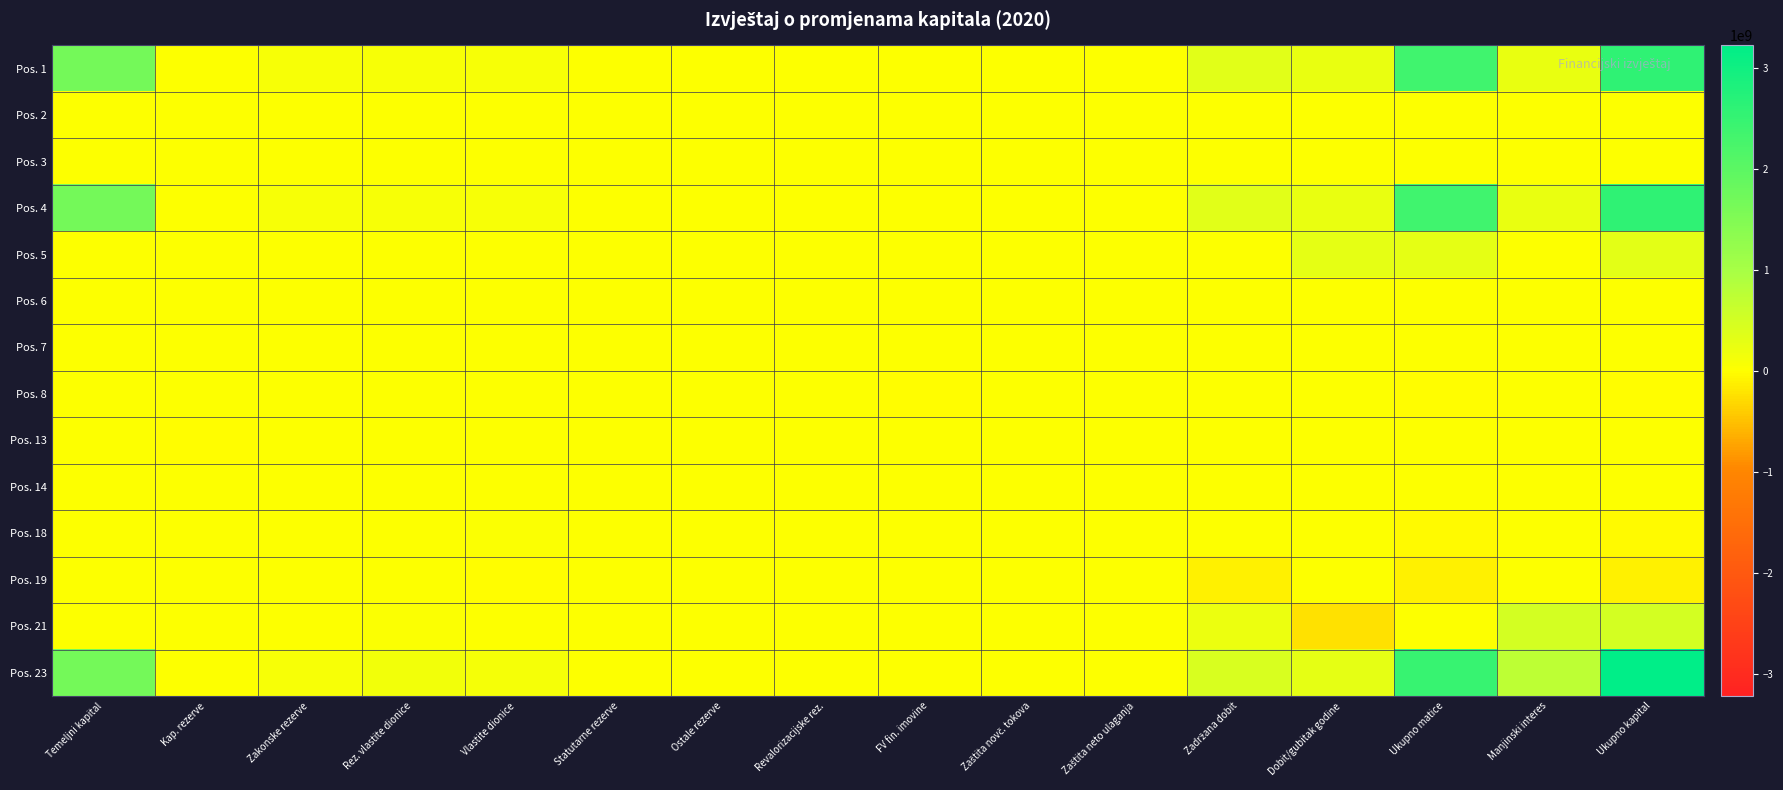

Which has a higher value, Ostale rezerve or Revalorizacijske rez.?

Ostale rezerve